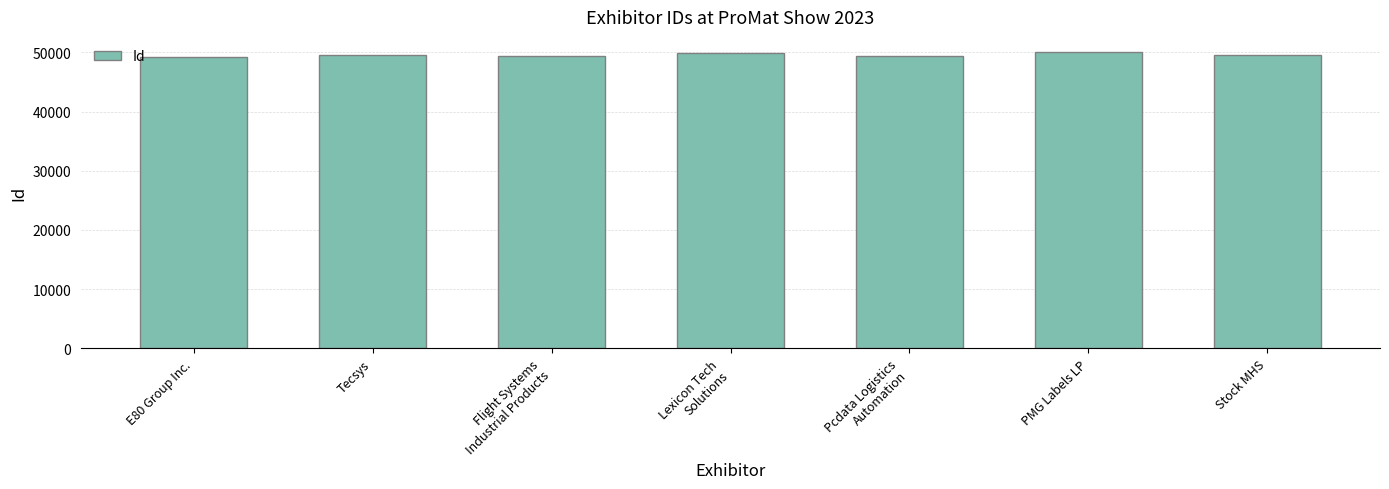

What is the minimum value shown in the chart?

49217